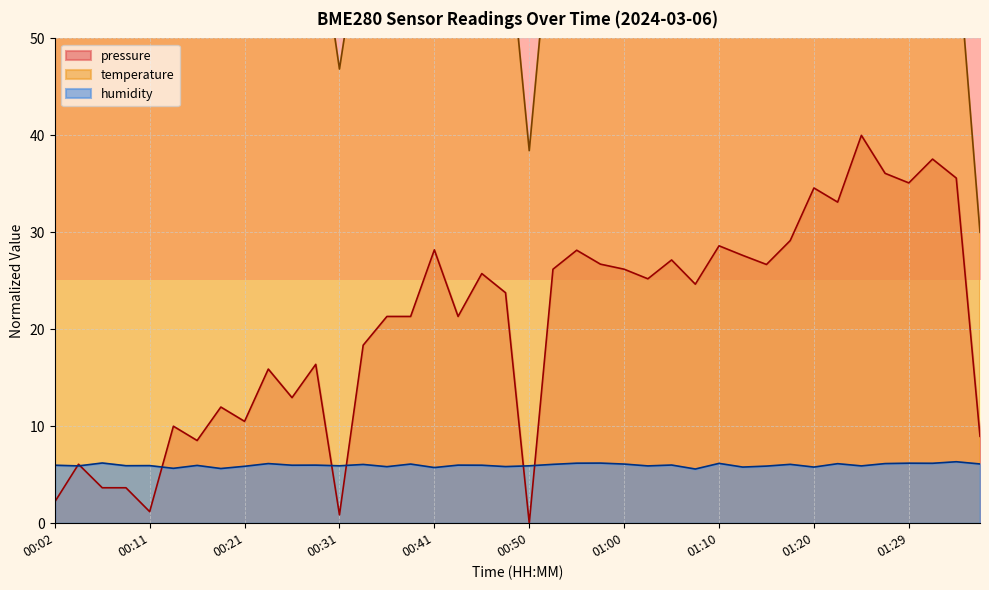

True or false: pressure has a value of 13.7 at 00:41.

False